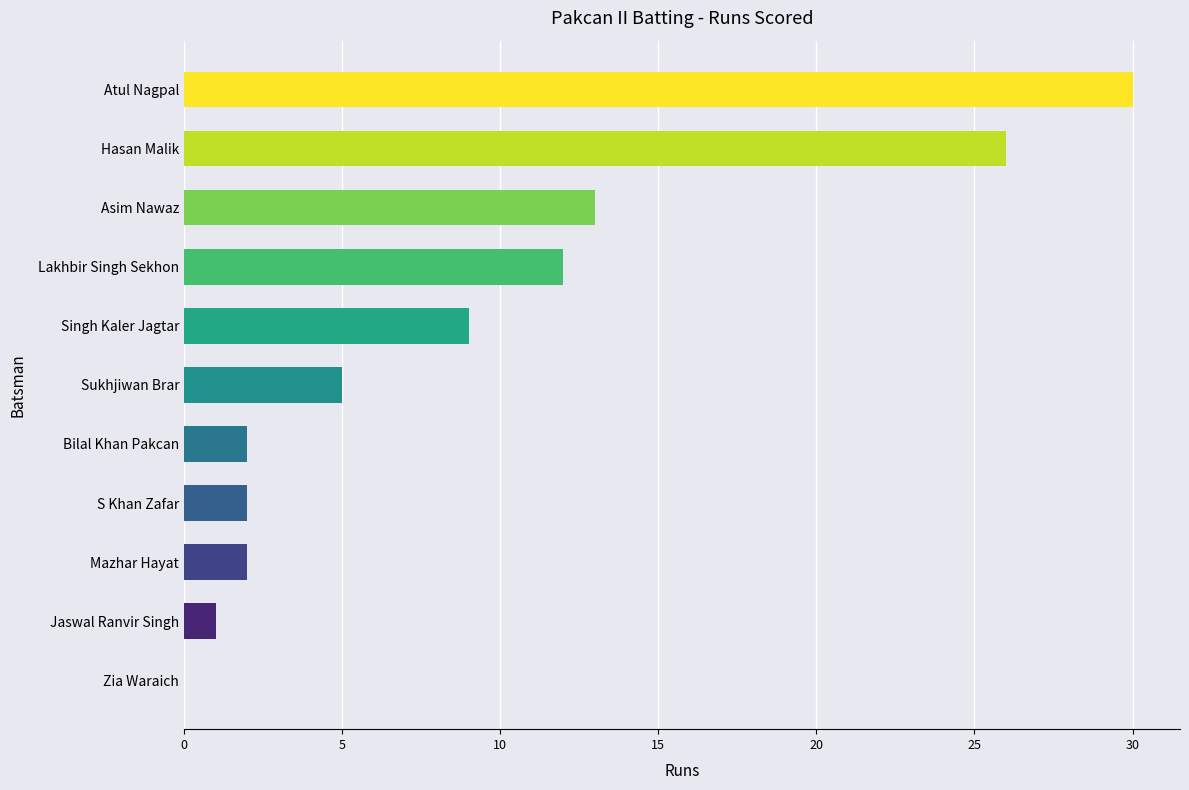

At which label is the value closest to 15?

Asim Nawaz